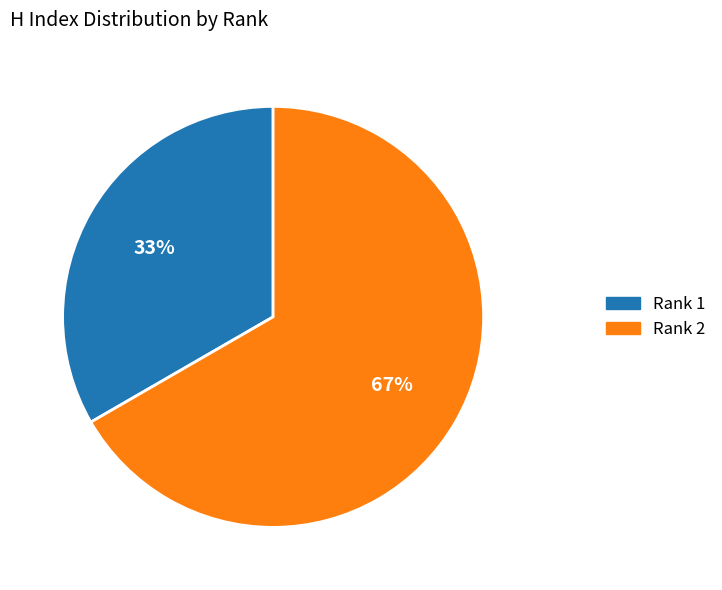

Which category has the smallest portion of the pie?

Rank 1